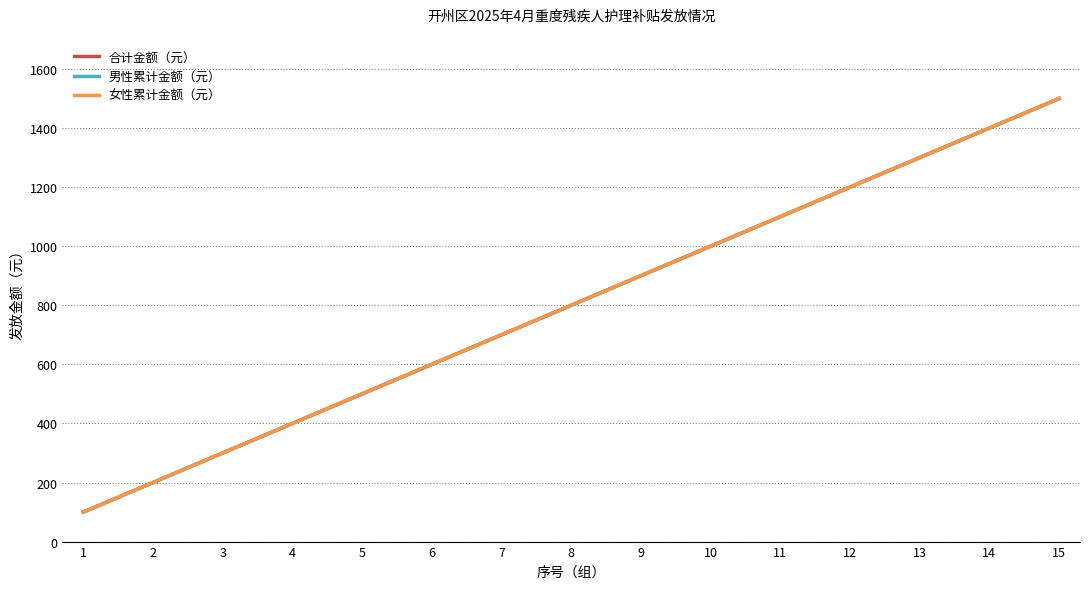

What is the difference between the maximum and second lowest values in the 合计金额（元） series?

1300